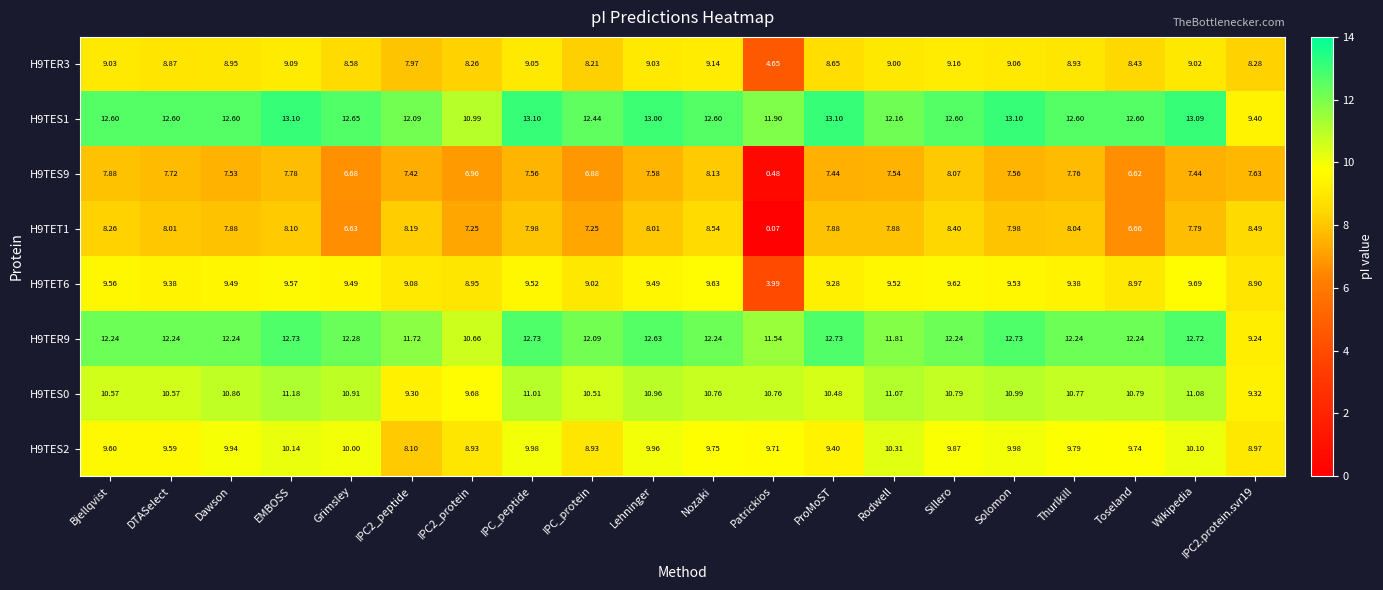

Which series has the widest spread of values?

H9TET1